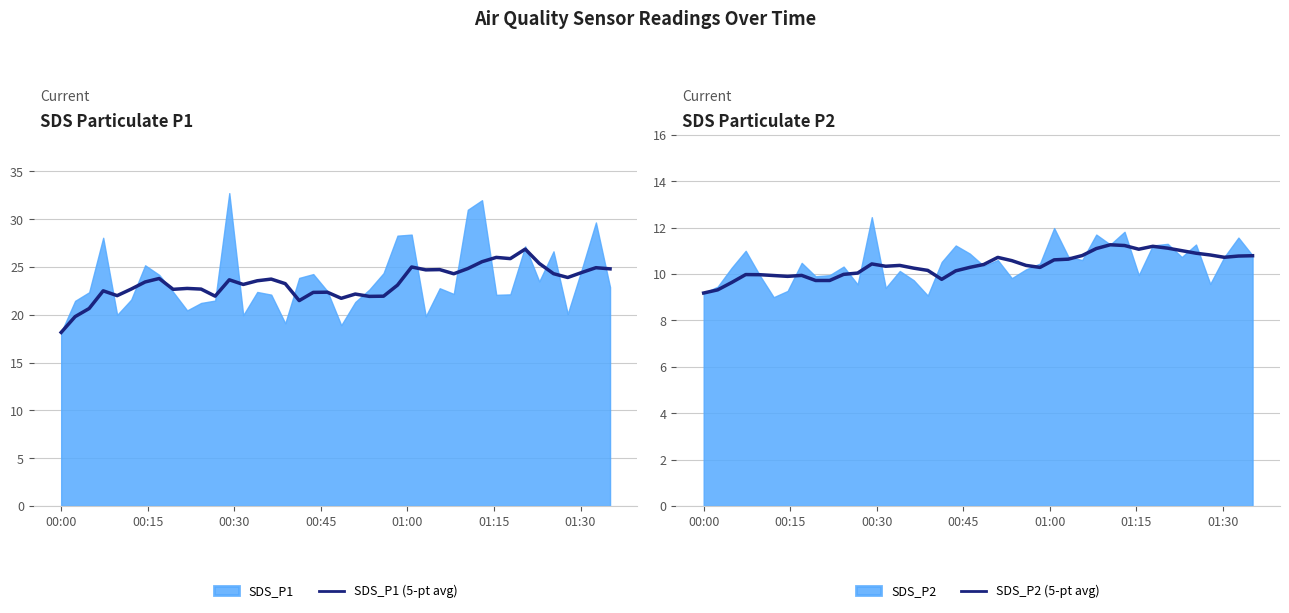

What is the lowest value of the SDS_P2 (5-pt avg) series?

9.2